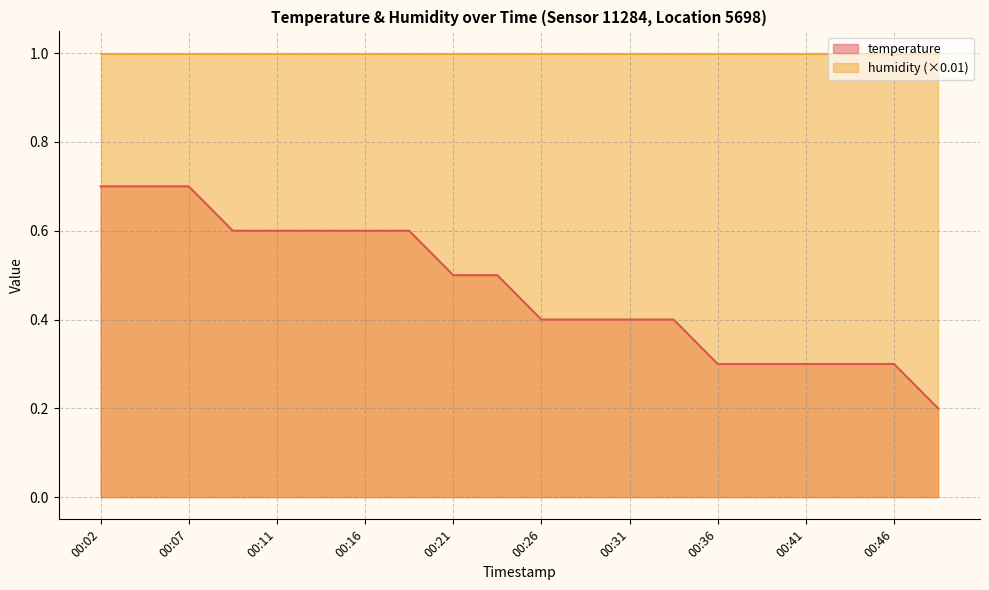

At which category does the chart reach its peak across all series?

00:02